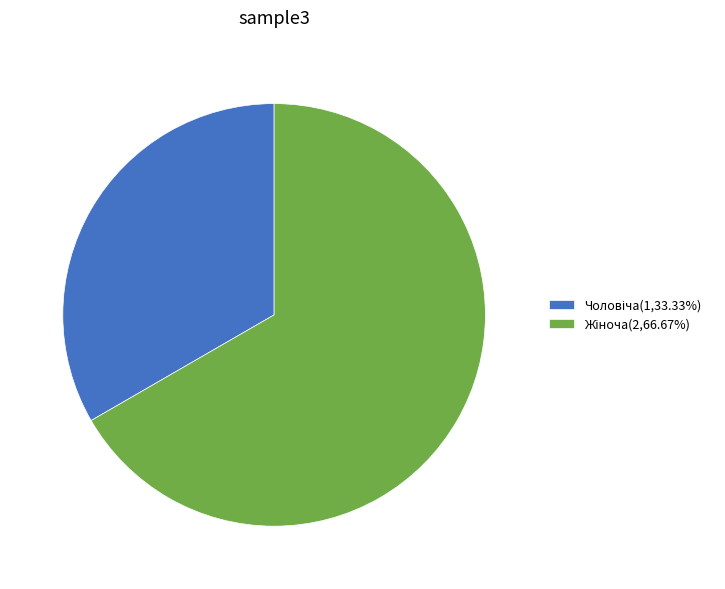

Is it true that Жіноча is 55% of the pie?

False